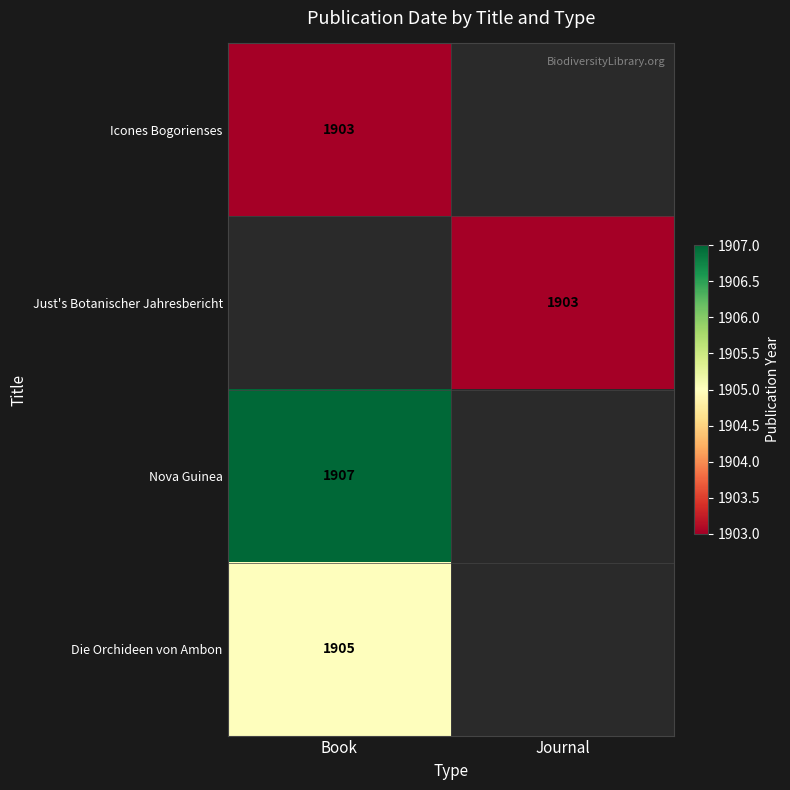

True or false: Die Orchideen von Ambon has a value of 1905 at Book.

True